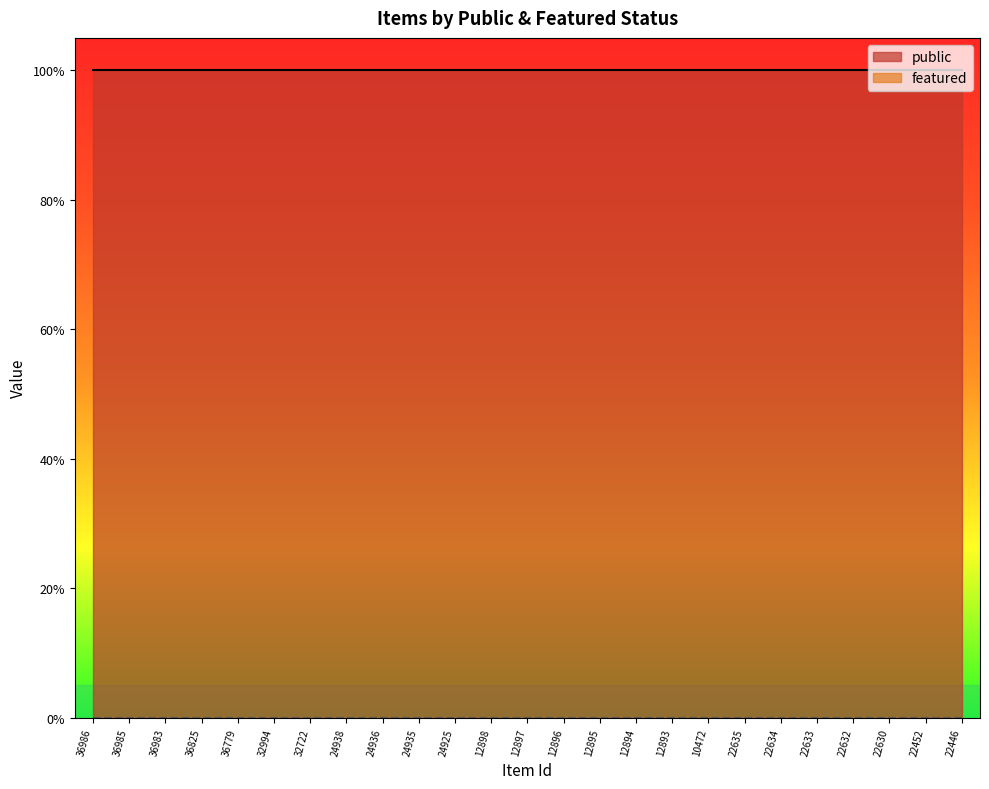

Reading right to left, transcribe all the data shown in this chart.

public: 1	1	1	1	1	1	1	1	1	1	1	1	1	1	1	1	1	1	1	1	1	1	1	1	1
featured: 0	0	0	0	0	0	0	0	0	0	0	0	0	0	0	0	0	0	0	0	0	0	0	0	0